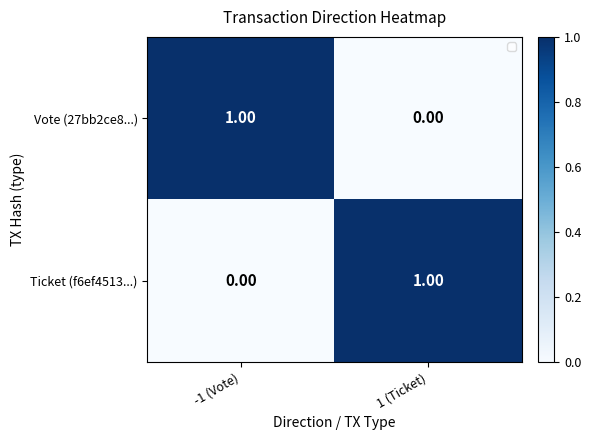

Is the value of Vote (27bb2ce8...) at 1 (Ticket) greater than the value of Ticket (f6ef4513...) at 1 (Ticket)?

No